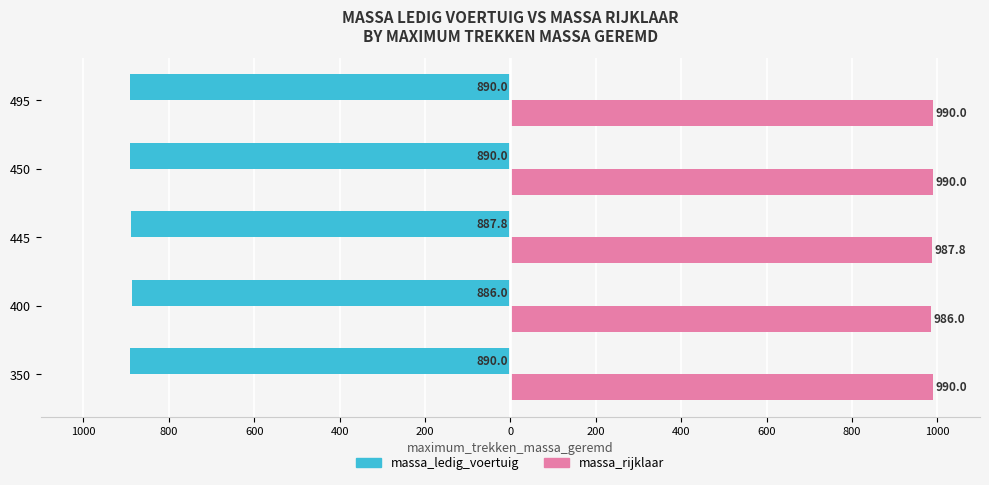

What are all the series names shown in the legend?

massa_ledig_voertuig, massa_rijklaar